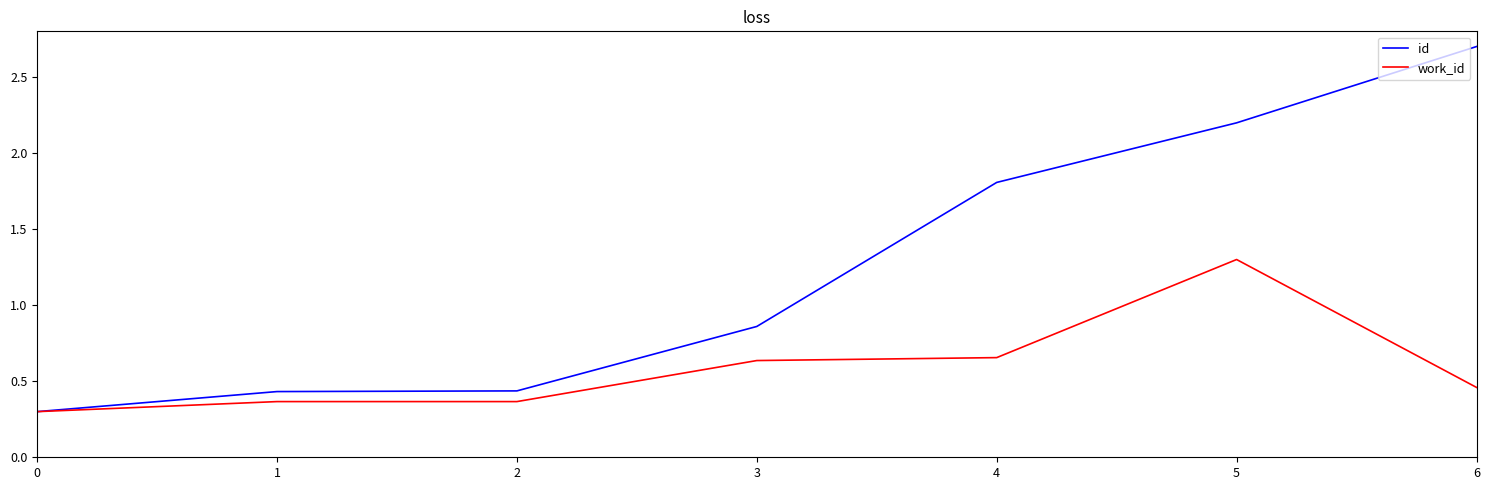

How many categories are shown in the chart?

7